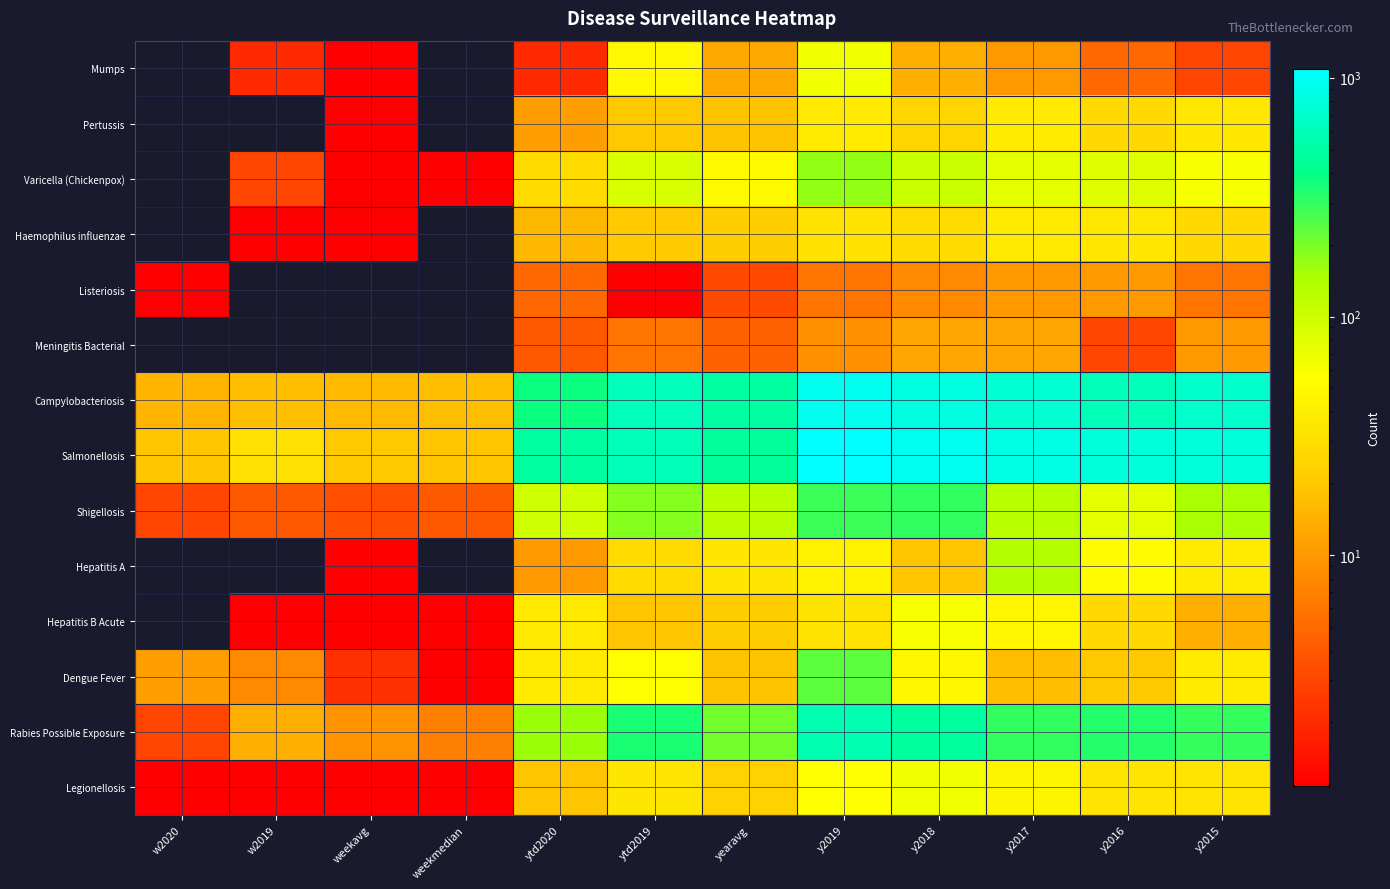

At which category does the chart reach its minimum across all series?

w2020